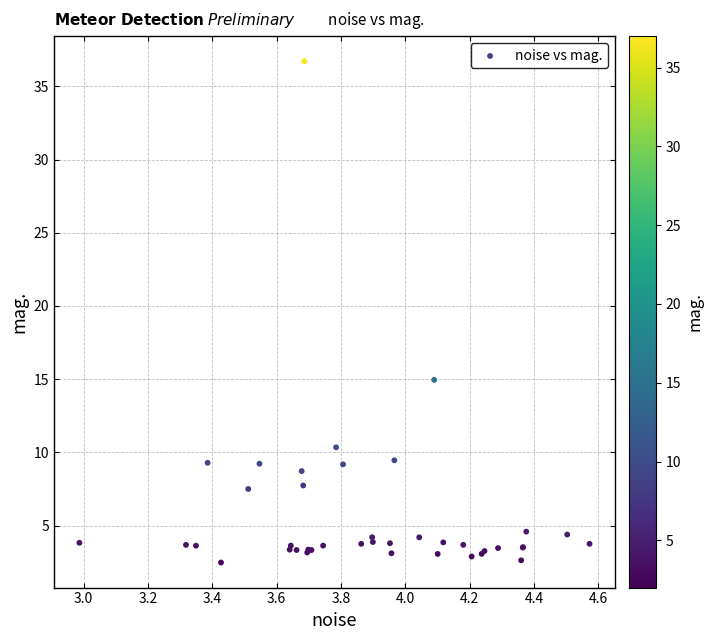

What Y value in the scatter plot is closest to 19?

14.9